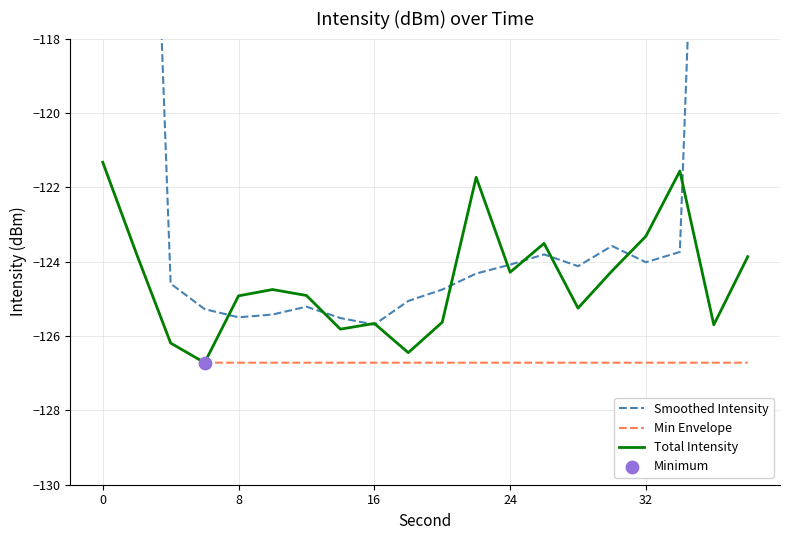

Which series contains the highest Y value?

Smoothed Intensity